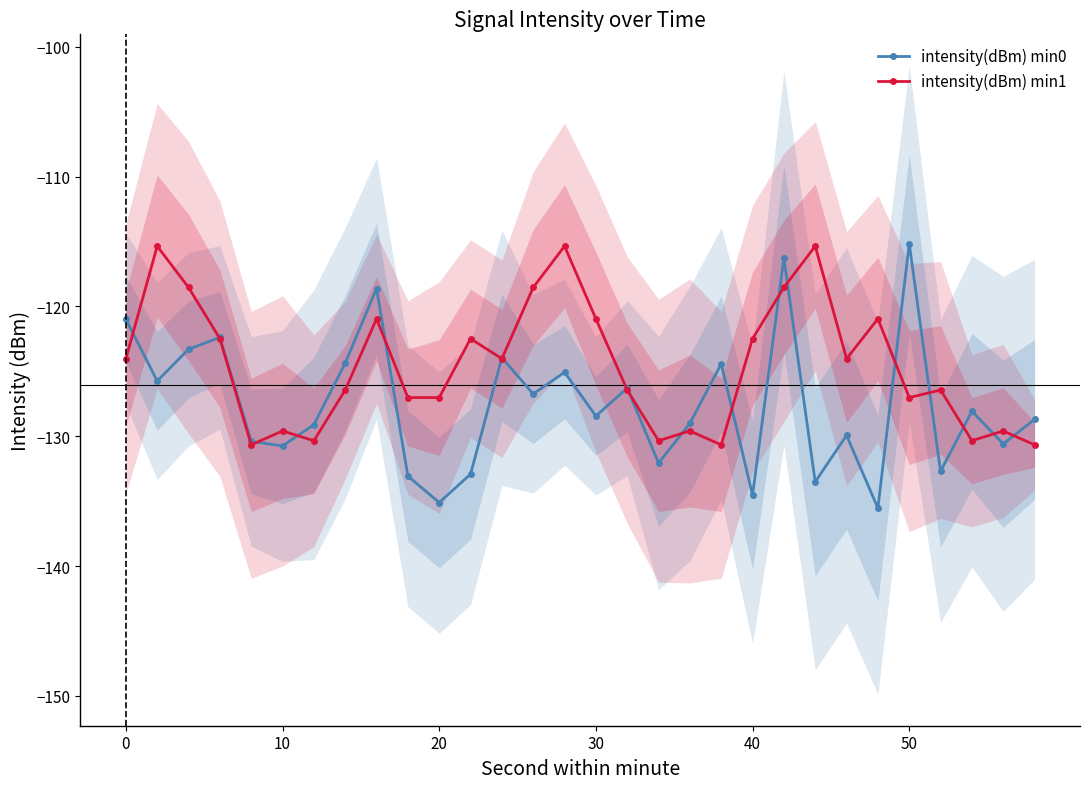

What is the lowest value of the intensity(dBm) min1 series?

-130.7